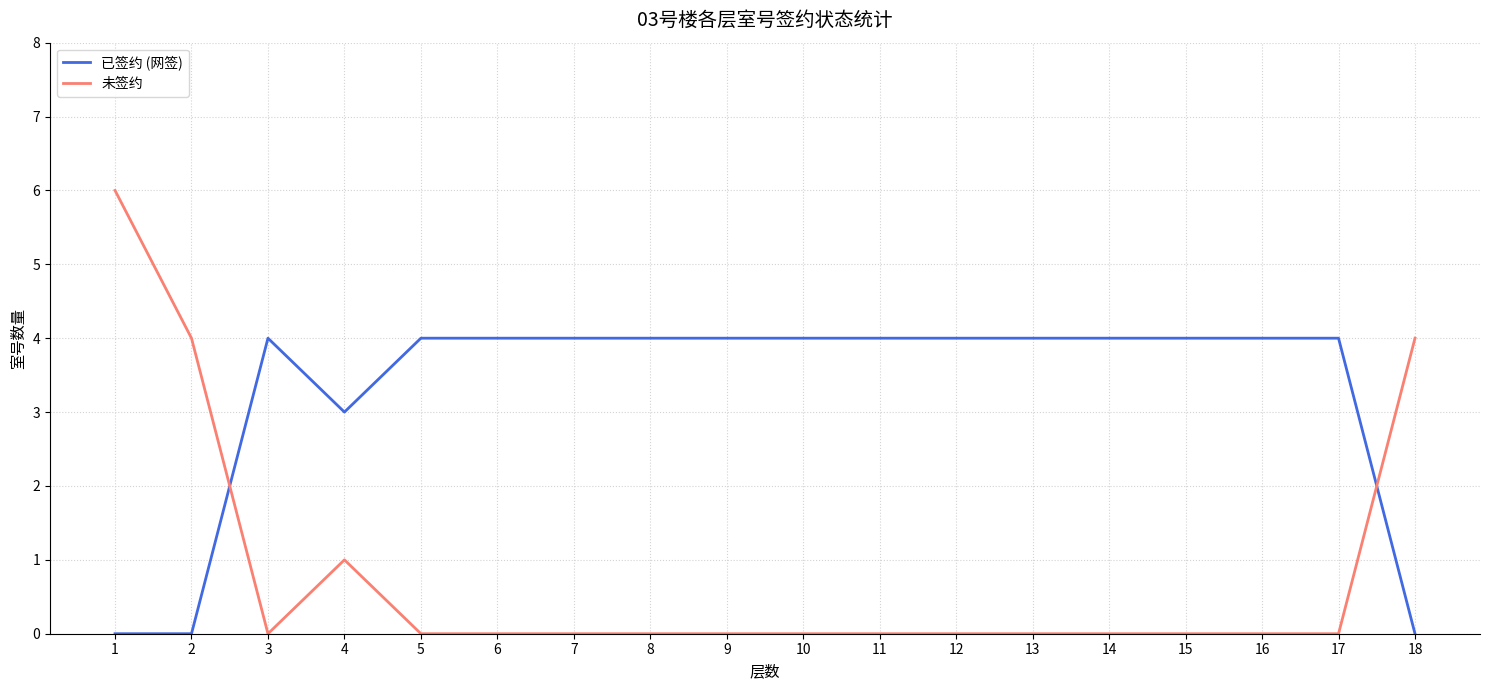

At how many categories does at least one series exceed 0?

18